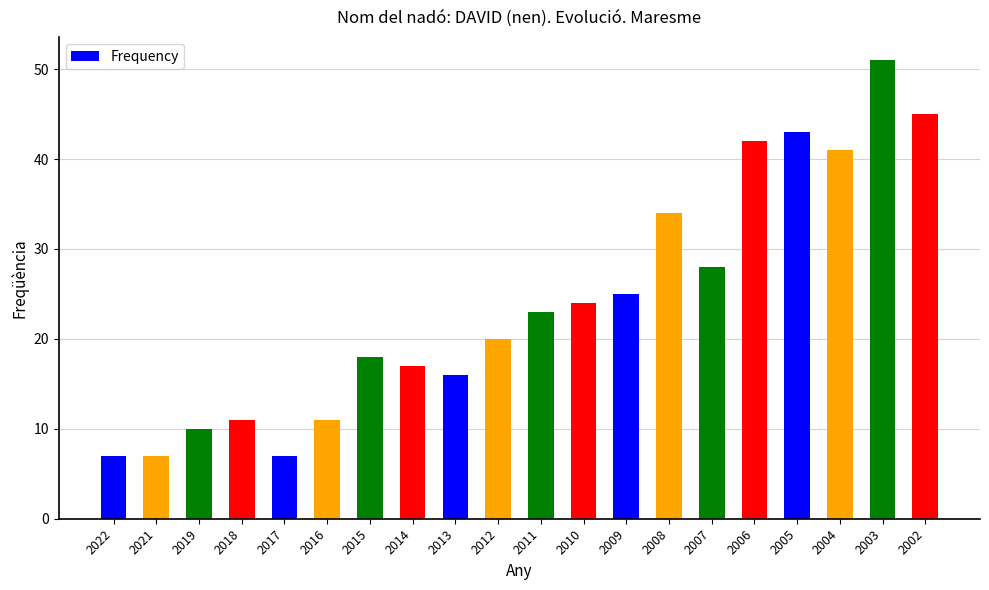

What is the difference between the maximum and second lowest values?

44